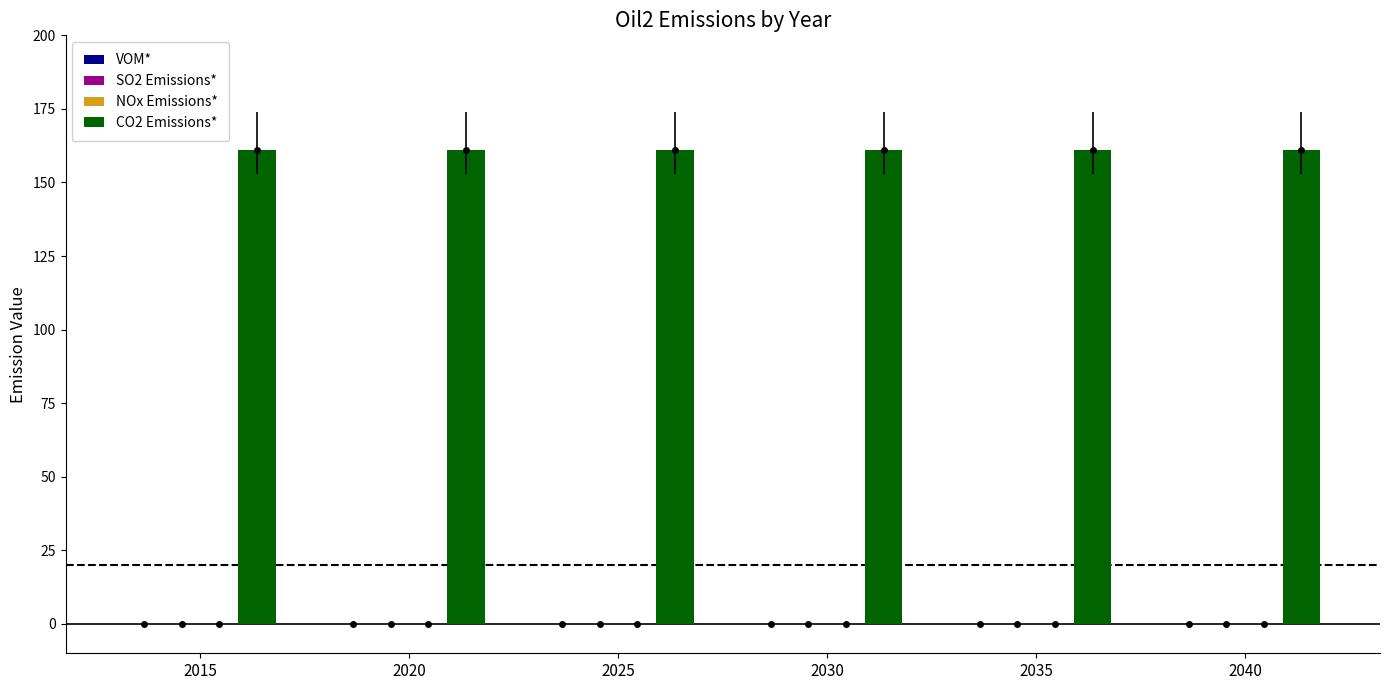

Reading left to right, extract all data points from this chart.

VOM*: 2015=0	2020=0	2025=0	2030=0	2035=0	2040=0
SO2 Emissions*: 2015=0	2020=0	2025=0	2030=0	2035=0	2040=0
NOx Emissions*: 2015=0	2020=0	2025=0	2030=0	2035=0	2040=0
CO2 Emissions*: 2015=161	2020=161	2025=161	2030=161	2035=161	2040=161